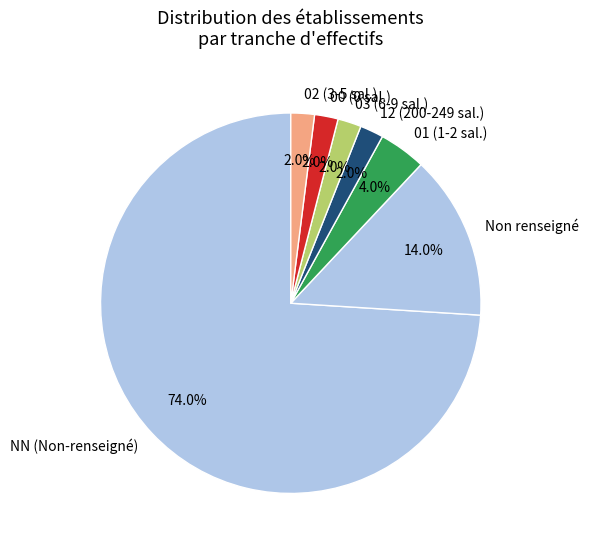

Approximately how many times larger is the value at NN (Non-renseigné) compared to 01 (1-2 sal.)?

18.5